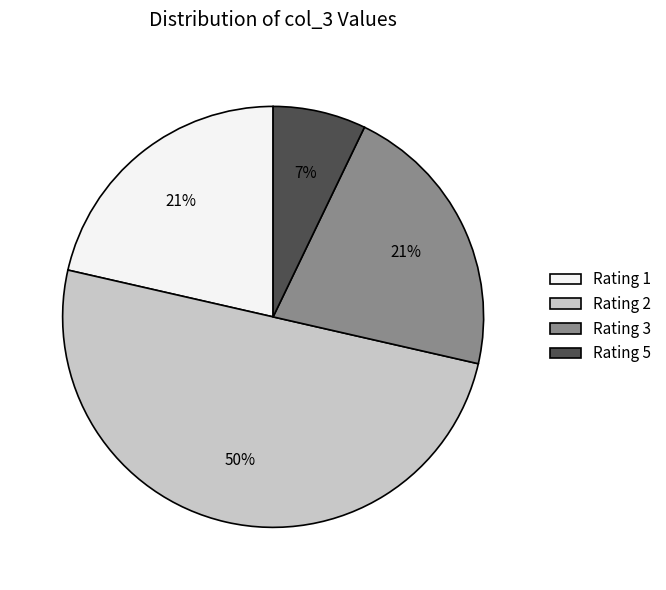

How many segments does this pie chart have?

4